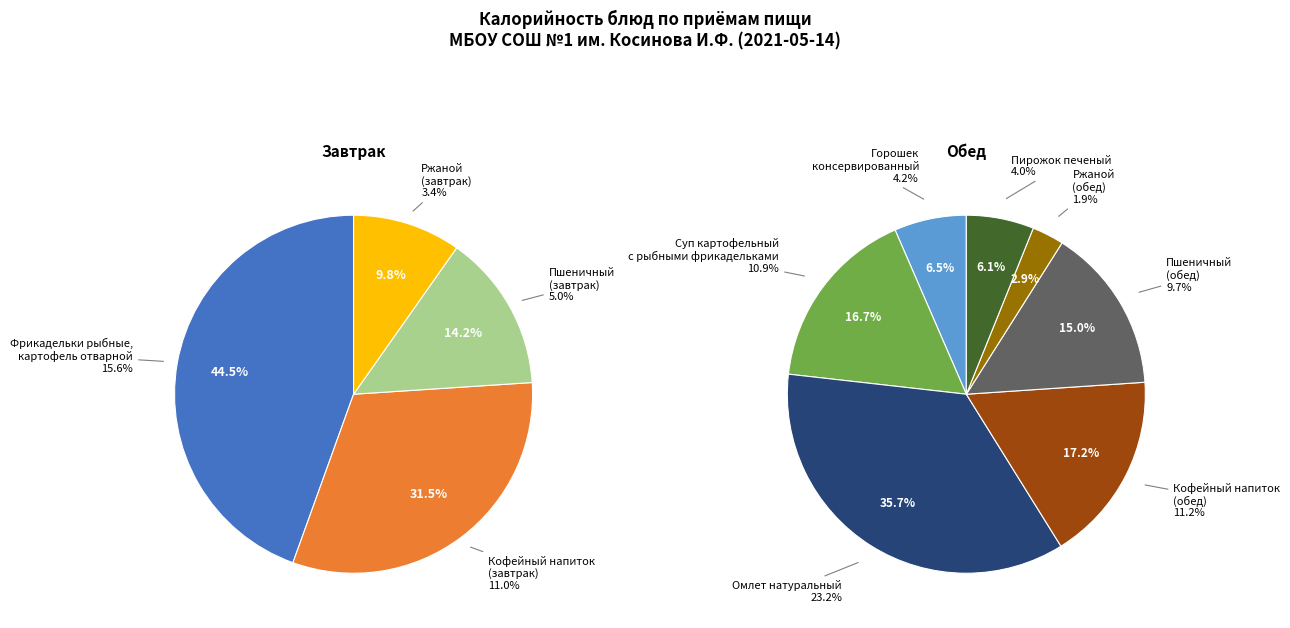

Count the number of slices in the pie.

11